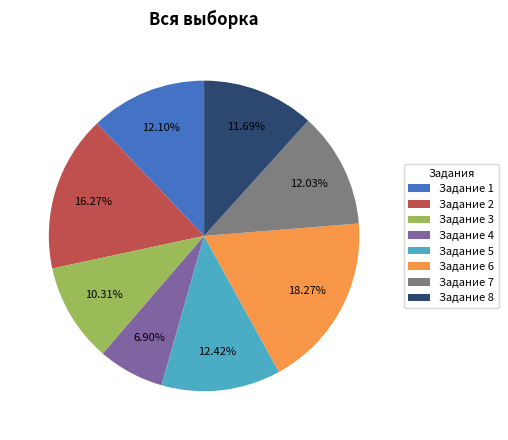

Does Задание 3 represent more than half of the total?

No